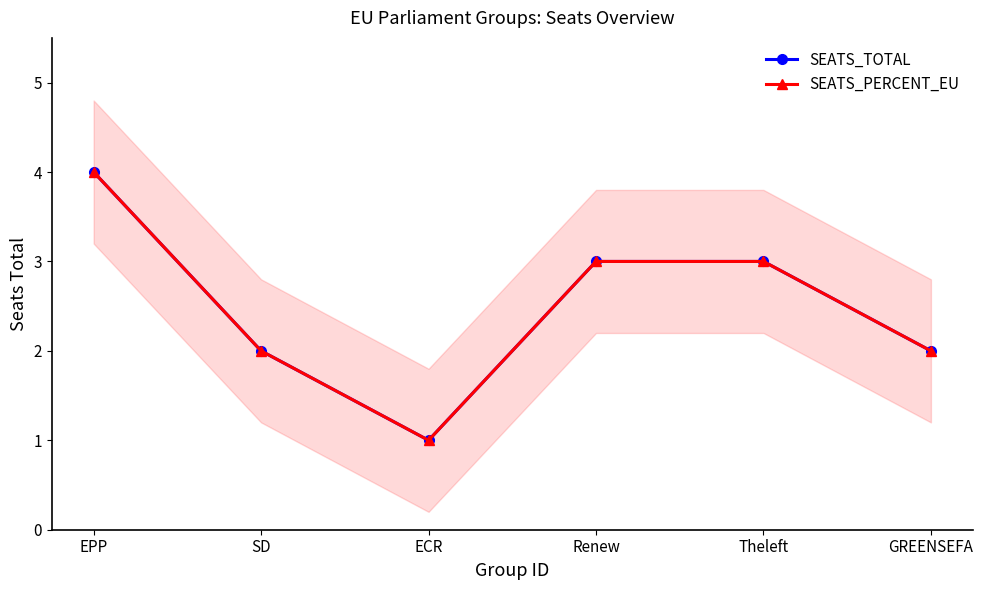

Reading right to left, list all the values displayed in this chart.

SEATS_TOTAL: 2.0	3.0	3.0	1.0	2.0	4.0
SEATS_PERCENT_EU: 2.0	3.0	3.0	1.0	2.0	4.0